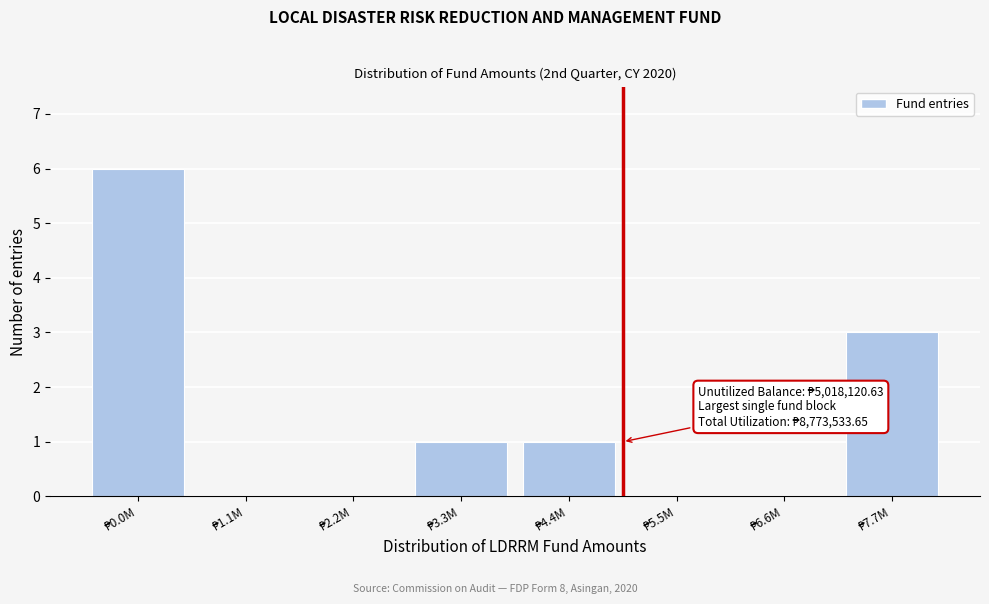

What is the sum of all values?

11